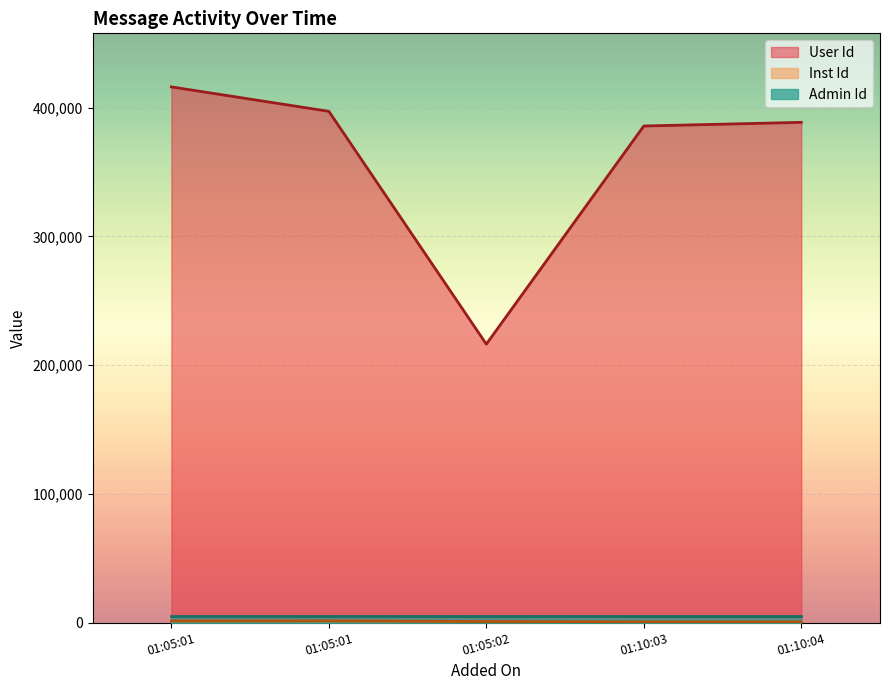

Which has a higher value, 01:05:02 or 01:10:04?

01:10:04